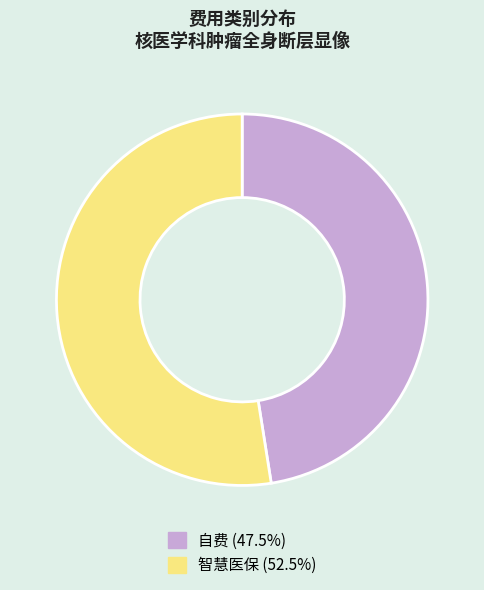

What is the ratio of the value at 智慧医保 to the value at 自费?

1.1